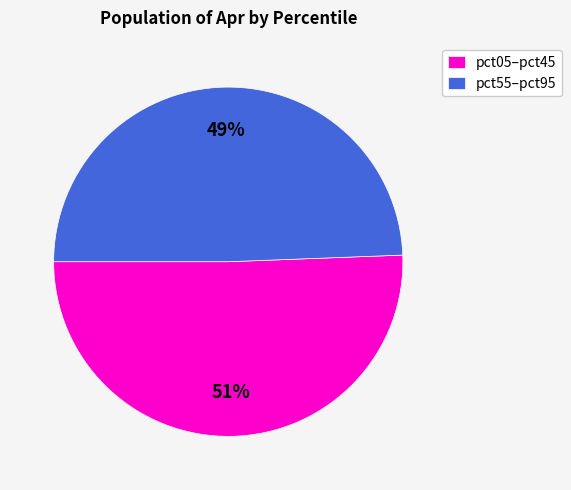

Is the sum of pct55–pct95 and pct05–pct45 greater than half?

Yes